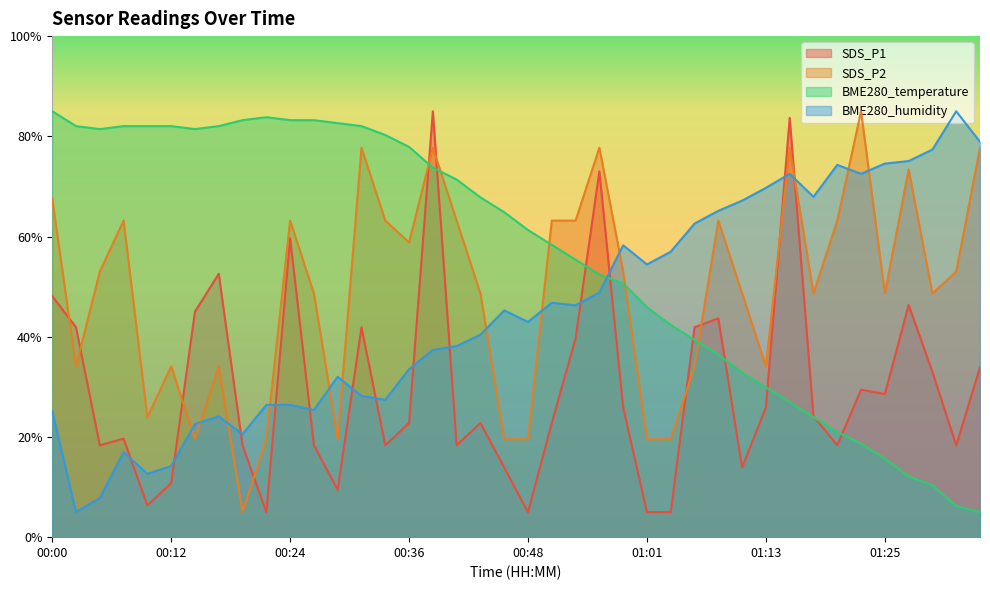

Which series ends up on top after the final intersection of BME280_temperature and BME280_humidity?

BME280_humidity